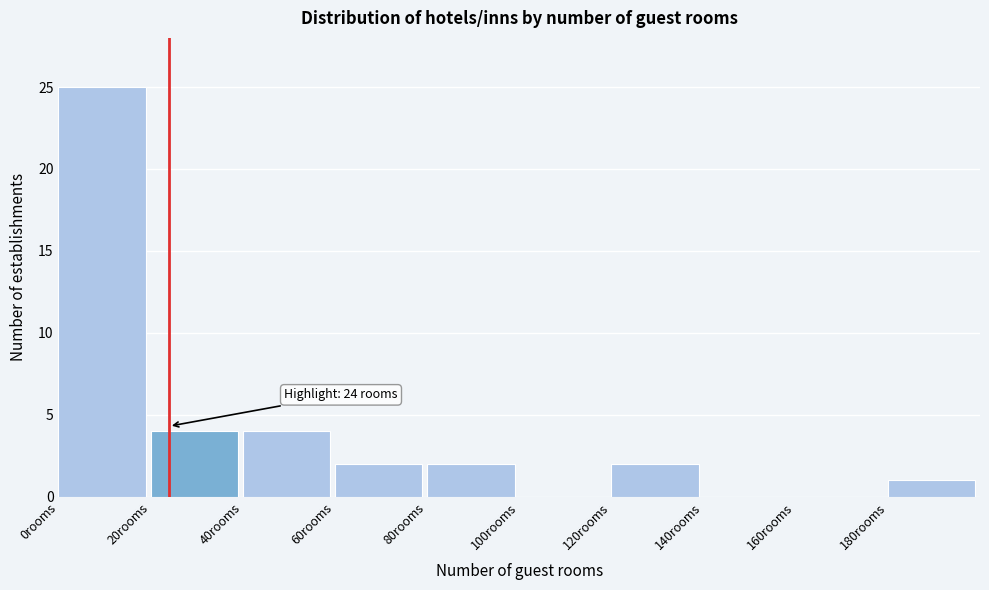

Over which range of the x-axis is the bar tallest?

0 to 20